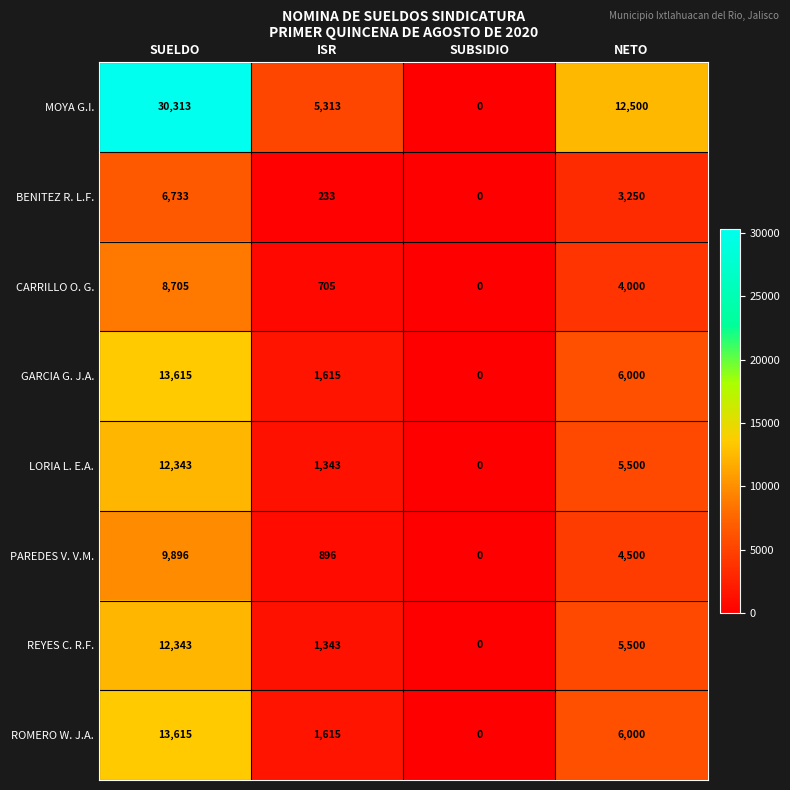

Is the value of REYES C. R.F. at ISR greater than the value of BENITEZ R. L.F. at NETO?

No